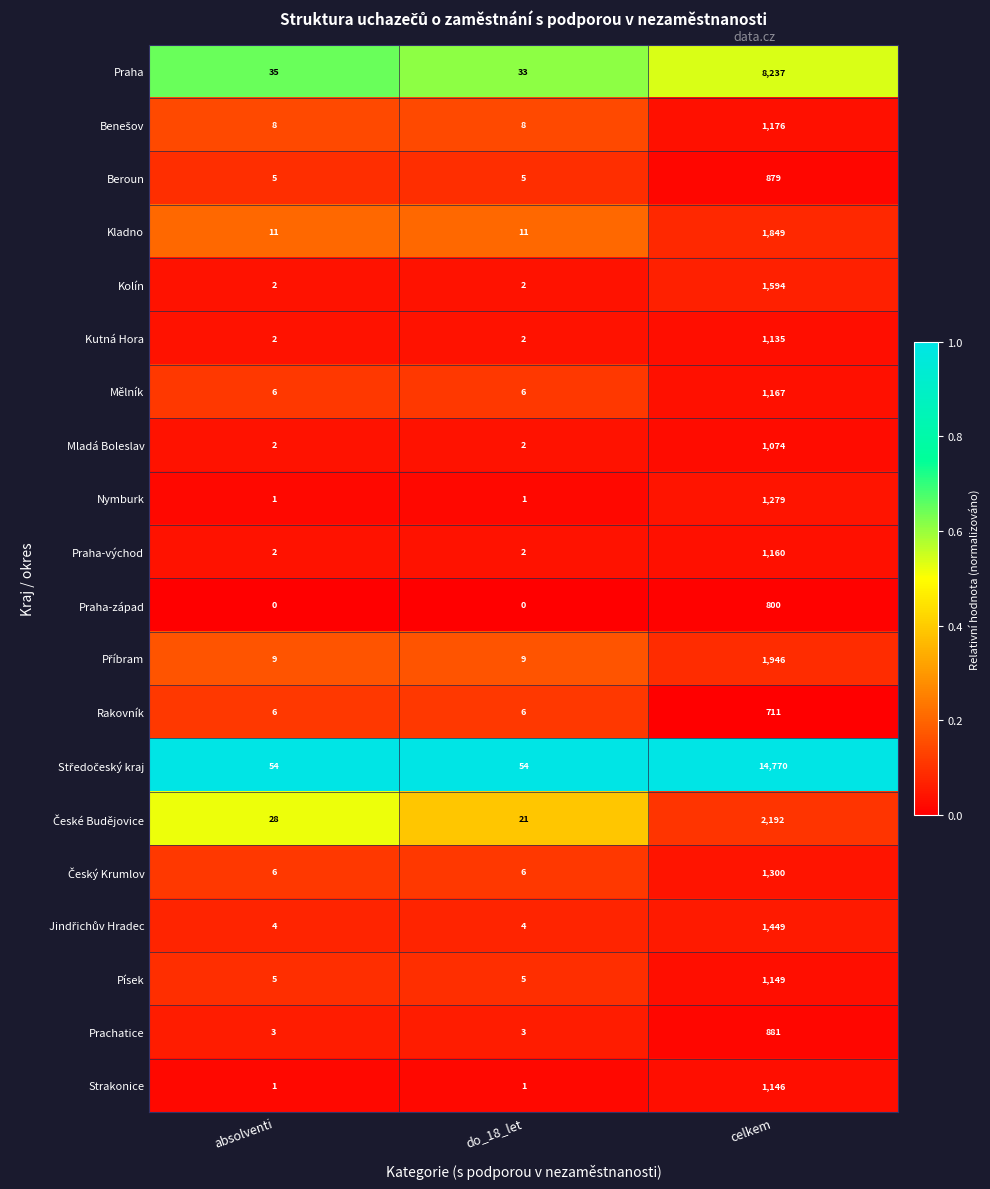

How many Kolín values are between 2 and 1594?

3